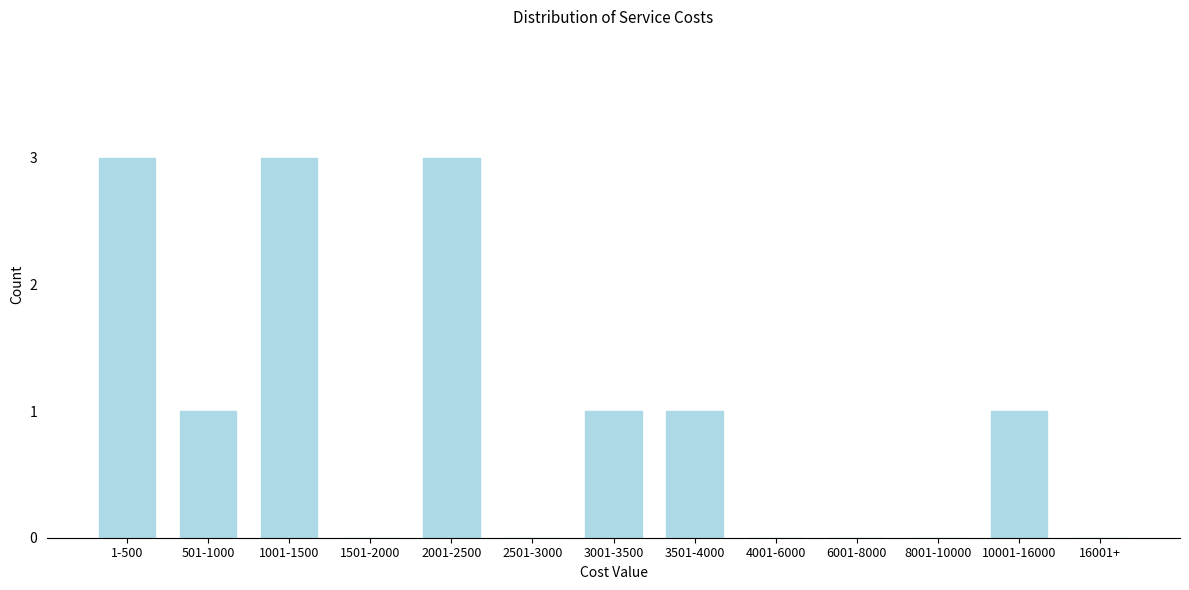

Reading right to left, transcribe all the data shown in this chart.

16001+=0	10001-16000=1	8001-10000=0	6001-8000=0	4001-6000=0	3501-4000=1	3001-3500=1	2501-3000=0	2001-2500=3	1501-2000=0	1001-1500=3	501-1000=1	1-500=3